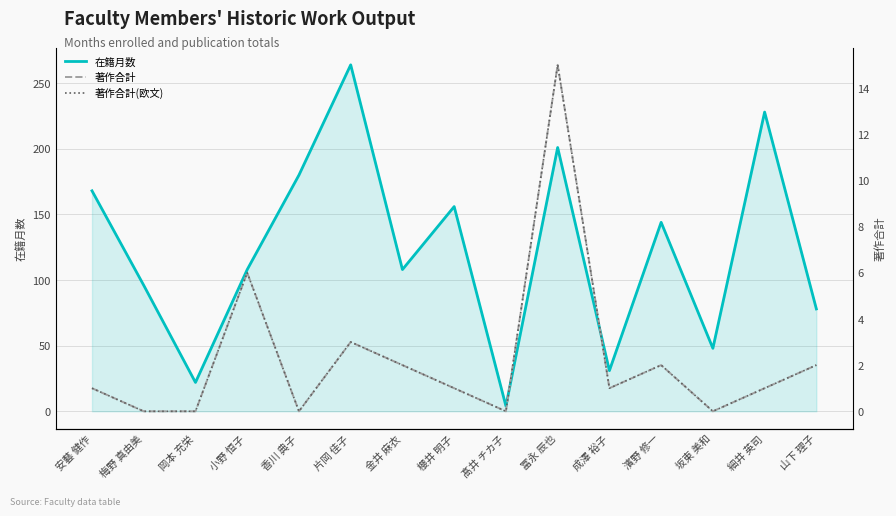

What is the label of the 3rd point from the left?

岡本 充栄